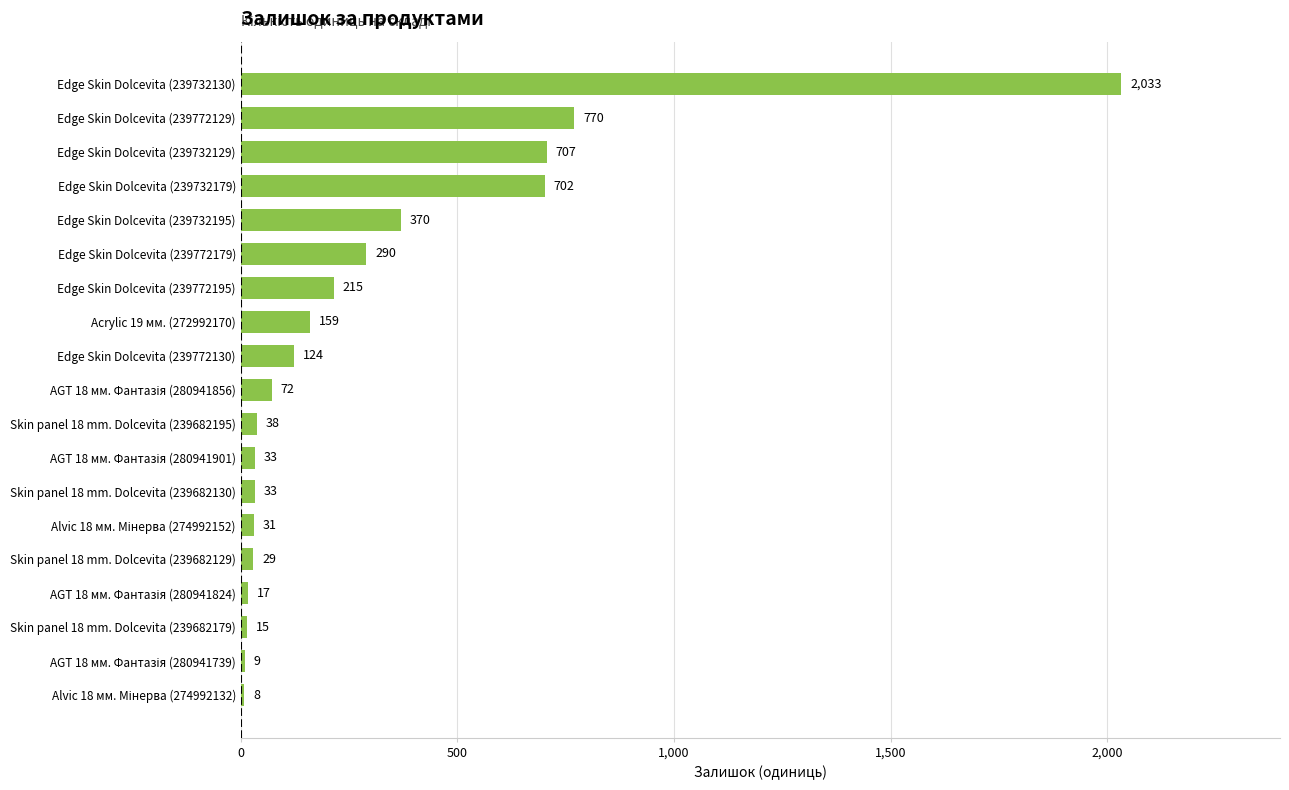

Reading top to bottom, transcribe all the data shown in this chart.

2033	770	707	702	370	290	215	159	124	72	38	33	33	31	29	17	15	9	8